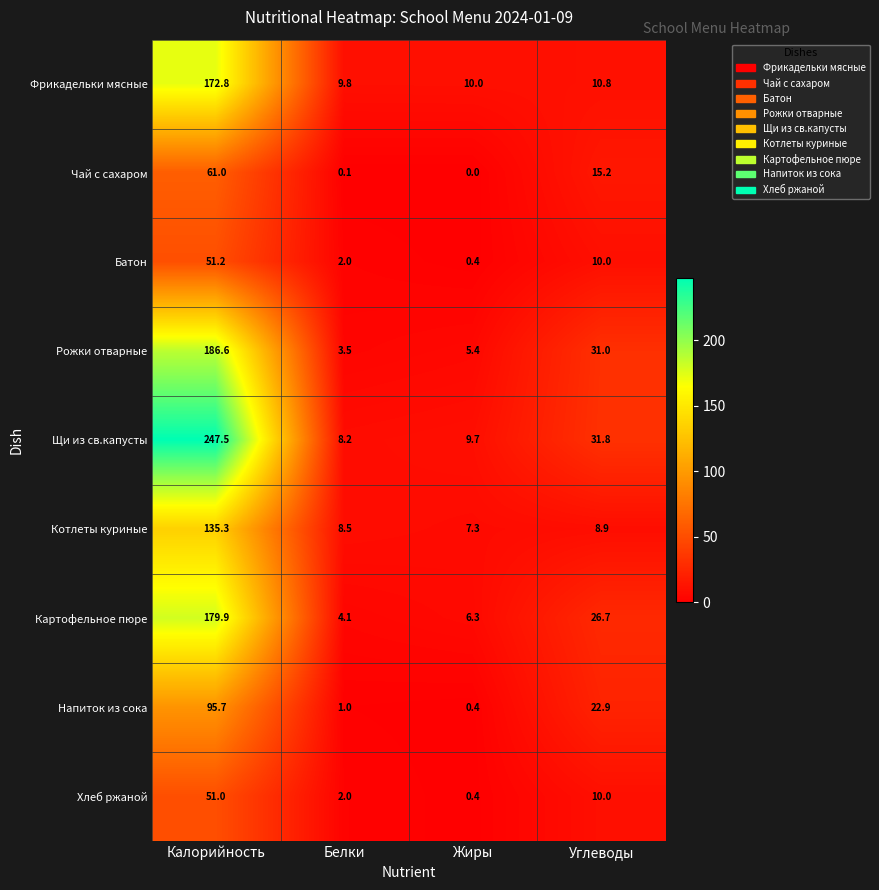

At which category is the sum across all series the highest?

Калорийность